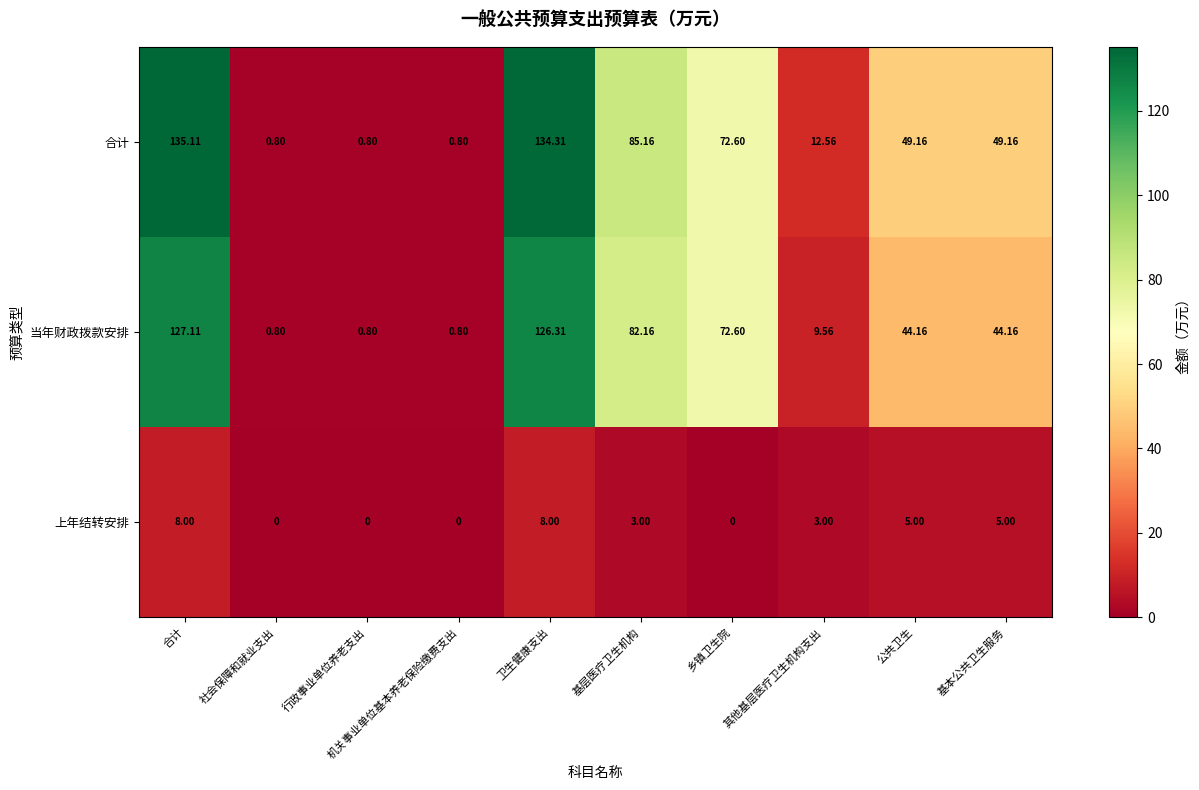

At which category does the chart reach its peak across all series?

合计